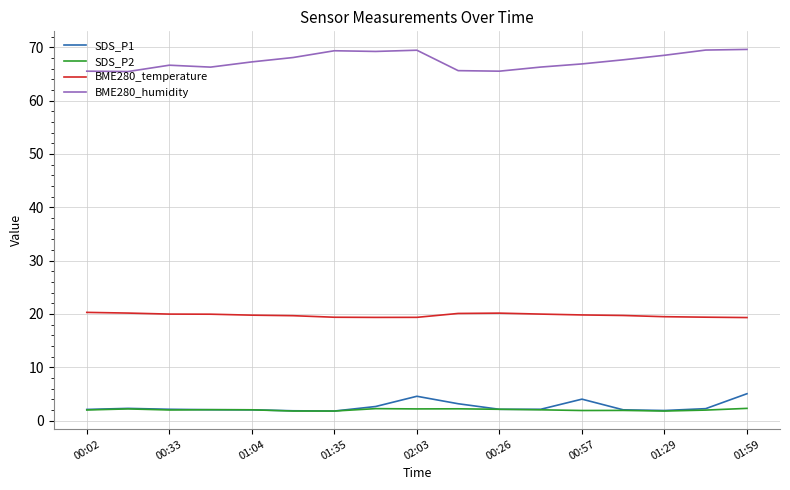

In BME280_humidity, how many points are higher than both neighbors (excluding endpoints)?

3